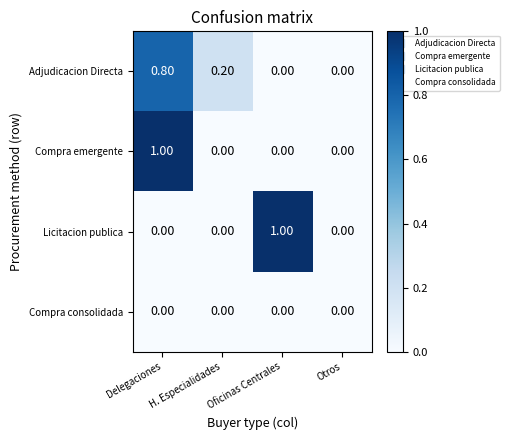

What is the sum of all Adjudicacion Directa values?

1.0